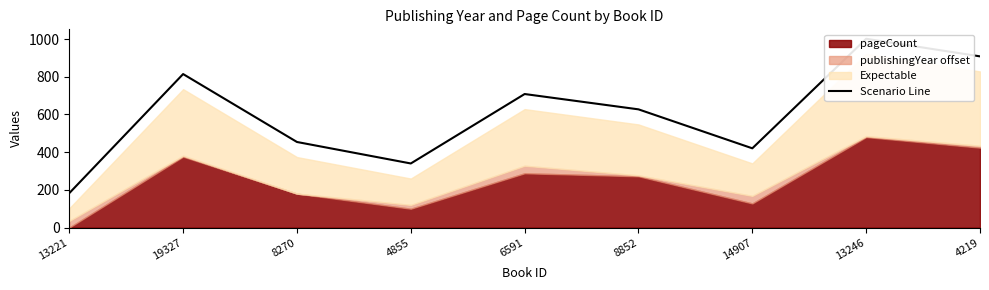

Is it true that the value at 4855 is 223.8?

False